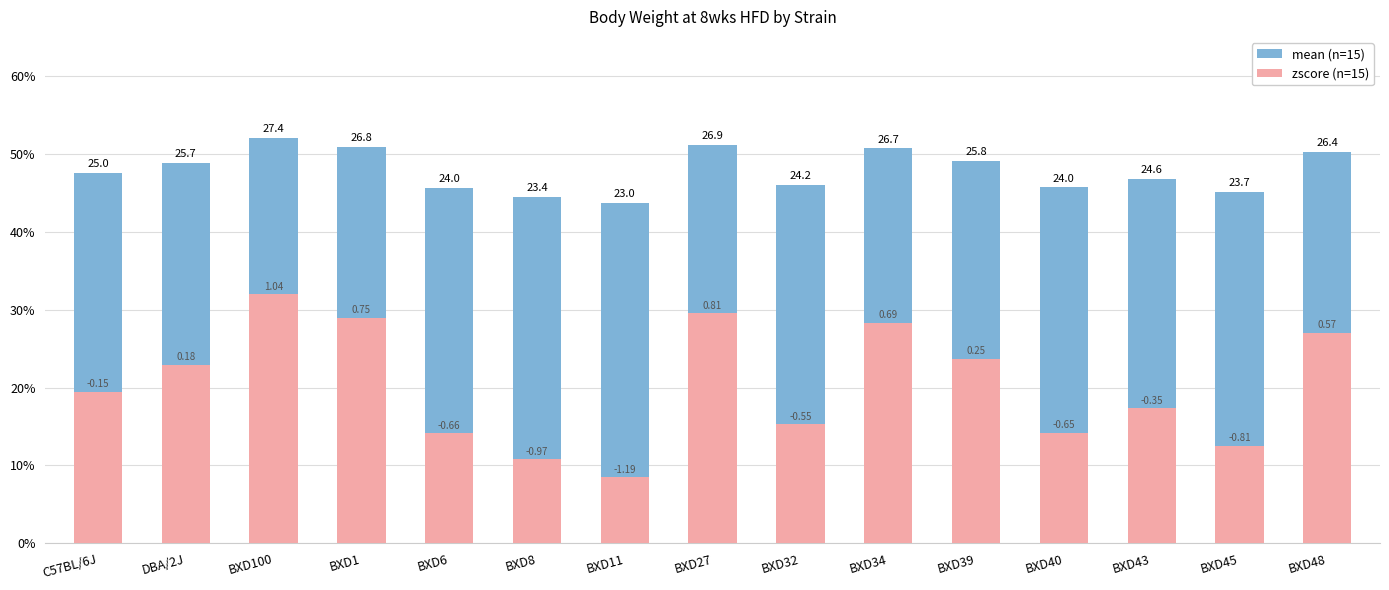

Read the mean (n=15) value at BXD39.

49.1